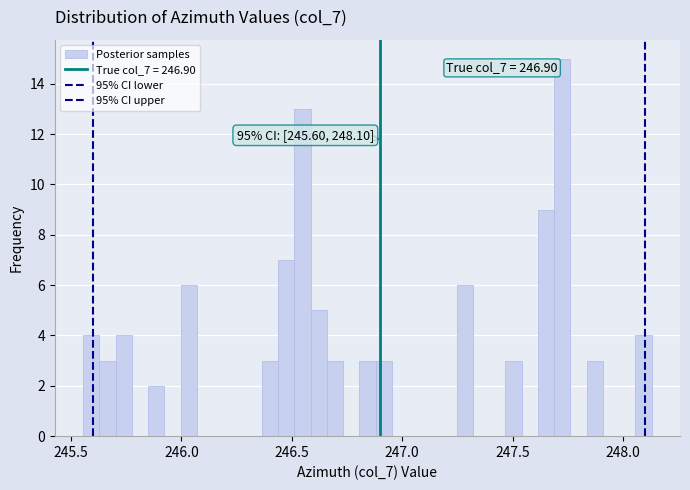

Read against the x-axis, roughly where is the centre of the tallest bar?

247.75